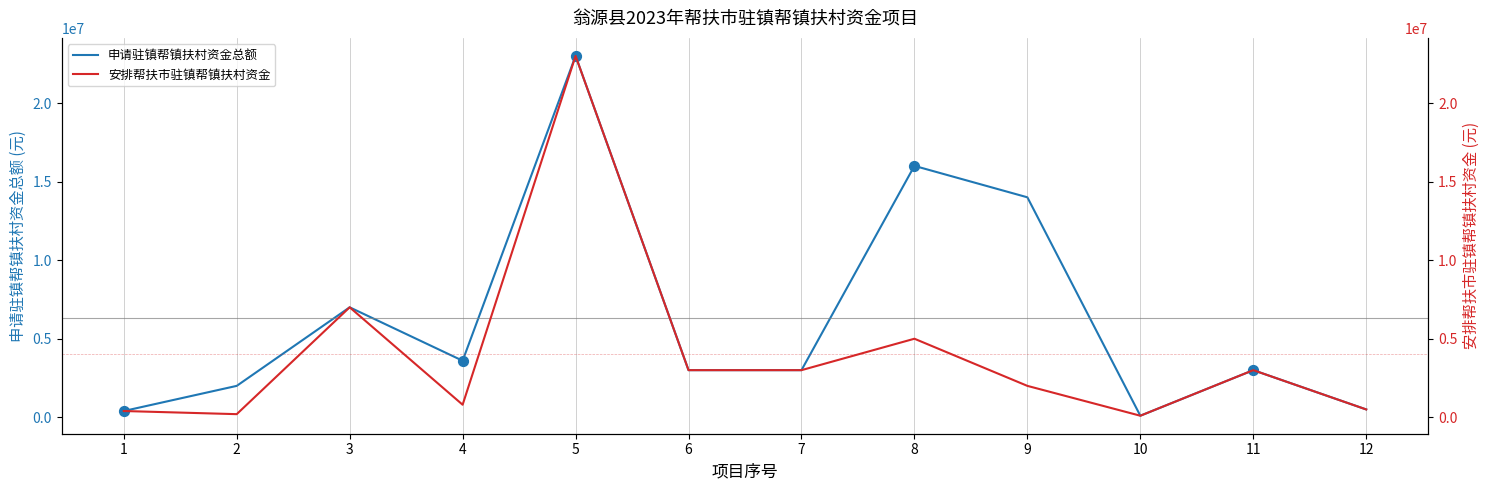

What are all the series names shown in the legend?

申请驻镇帮镇扶村资金总额, 安排帮扶市驻镇帮镇扶村资金